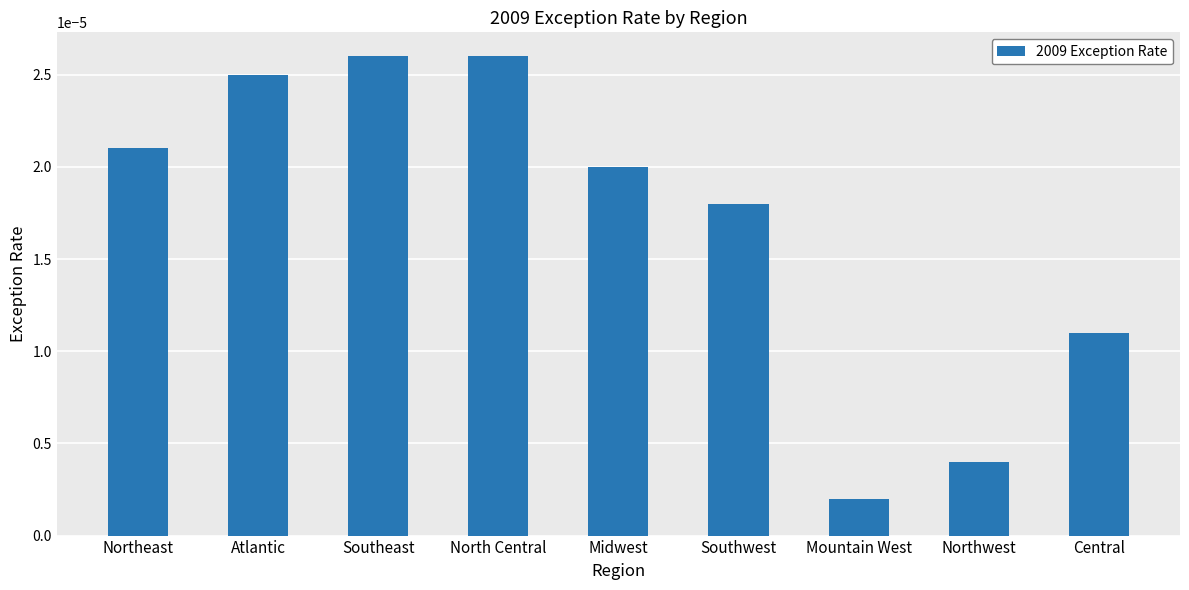

At which category does the chart reach its minimum across all series?

Mountain West